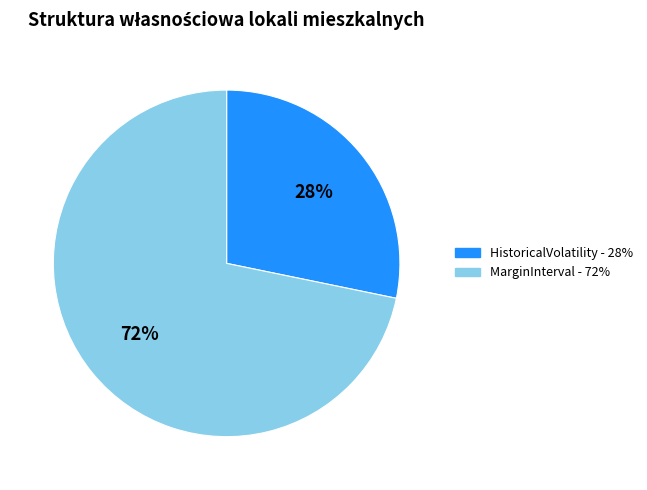

Is there a majority slice in this chart?

Yes